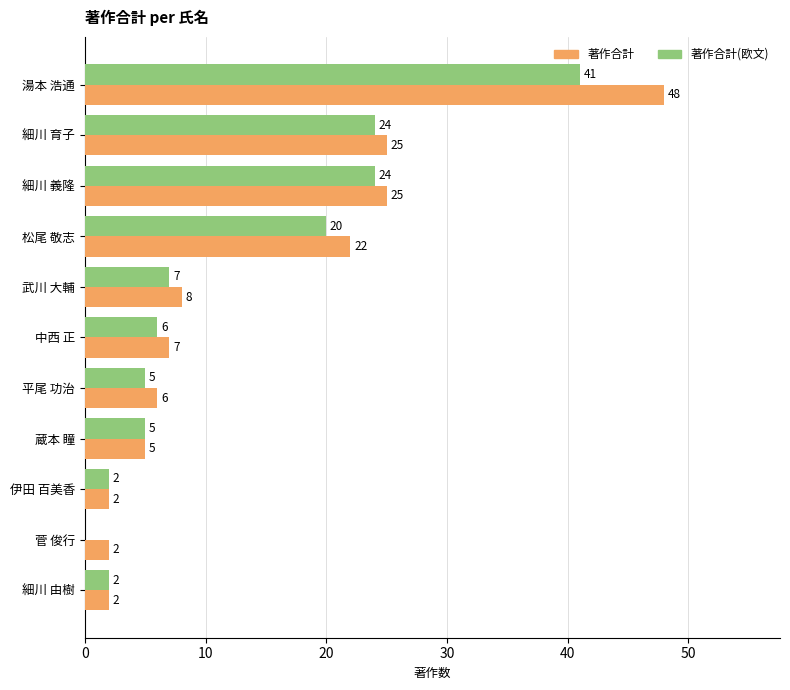

The 著作合計 series shows 6 at 平尾 功治. True or false?

True